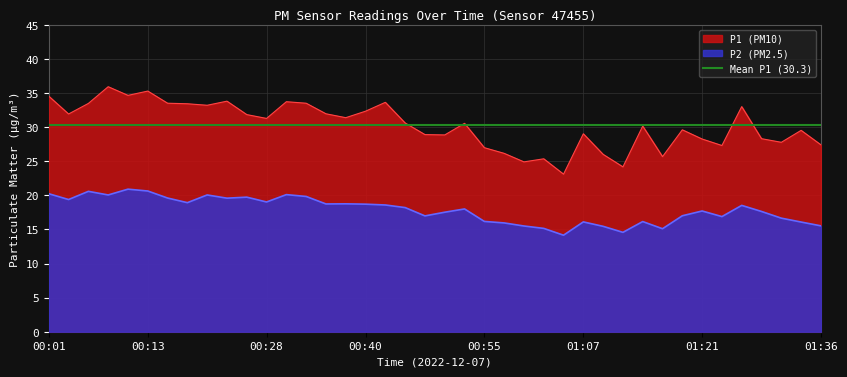

What is the difference between the P1 values at 00:33 and 00:55?

6.5